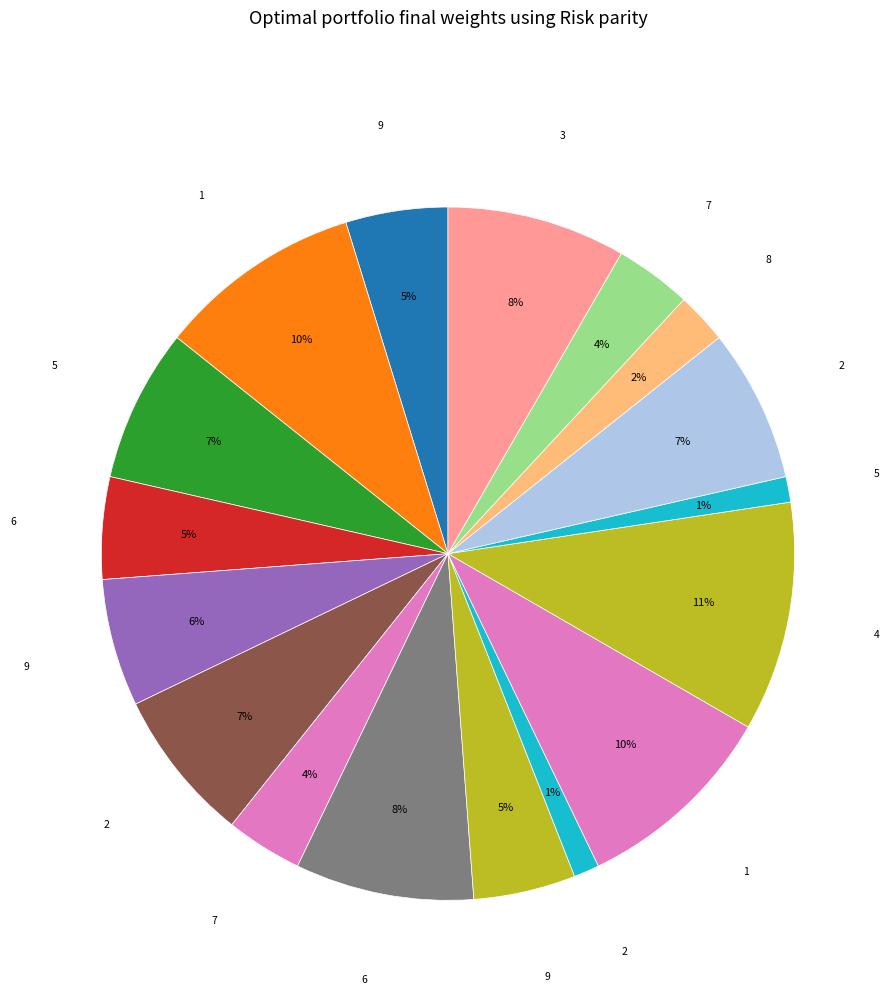

How many slices are in this pie chart?

17